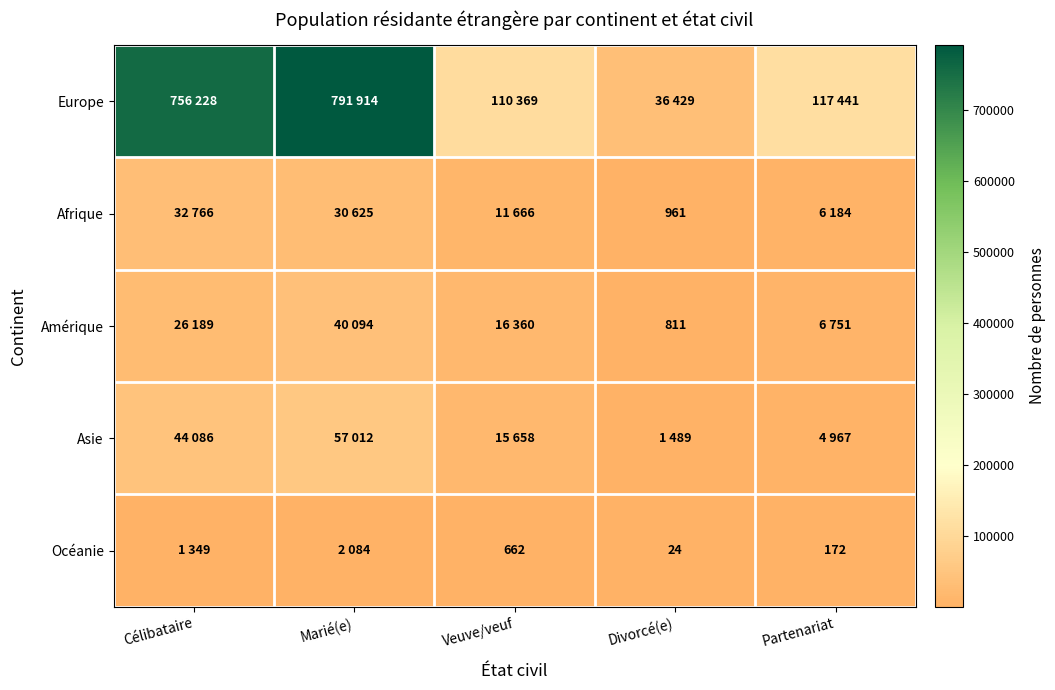

True or false: Afrique has a value of 961 at Divorcé(e).

True